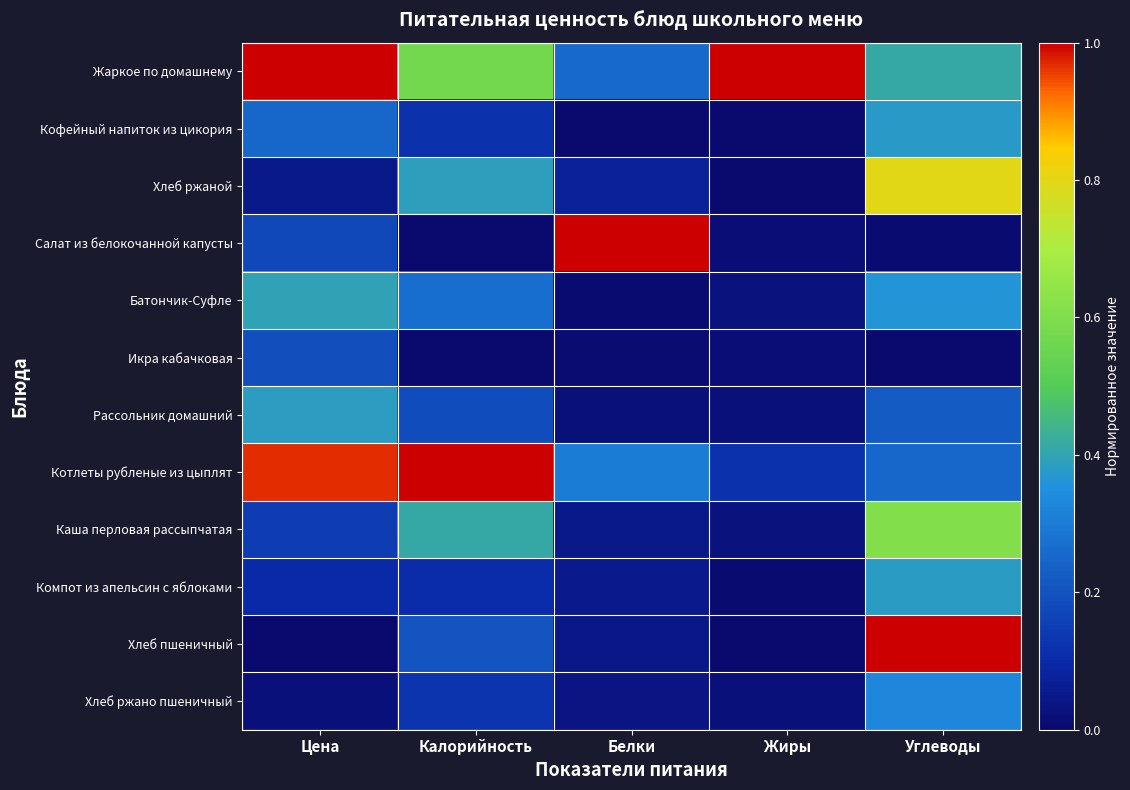

Which series has the largest total across all categories?

Жаркое по домашнему